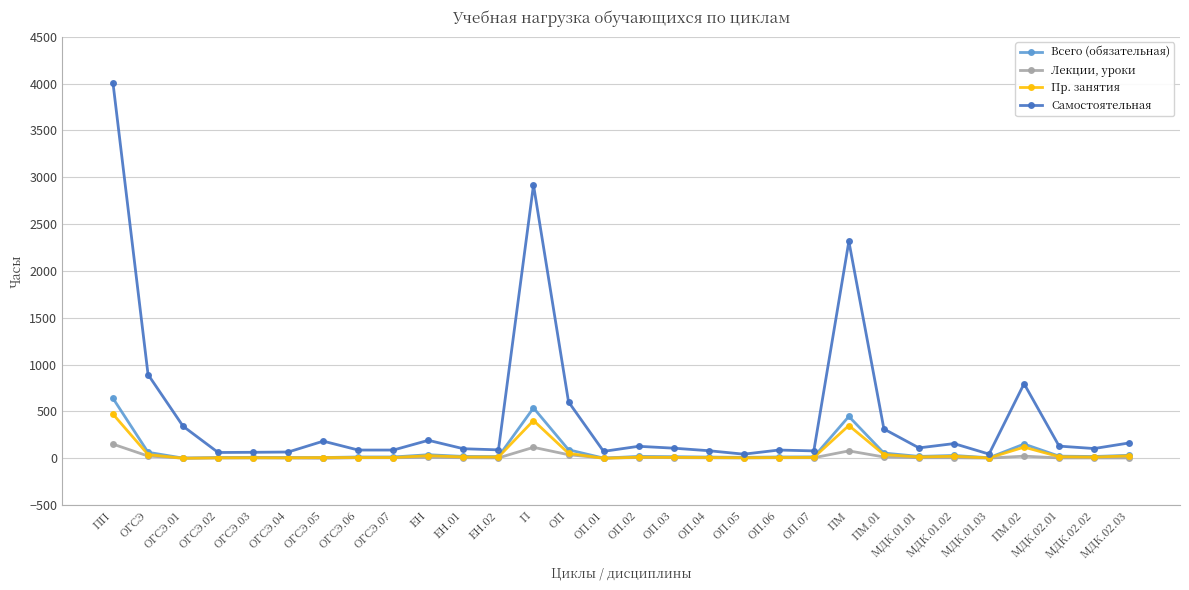

What is the difference between the highest and lowest values at ОП.05?

40